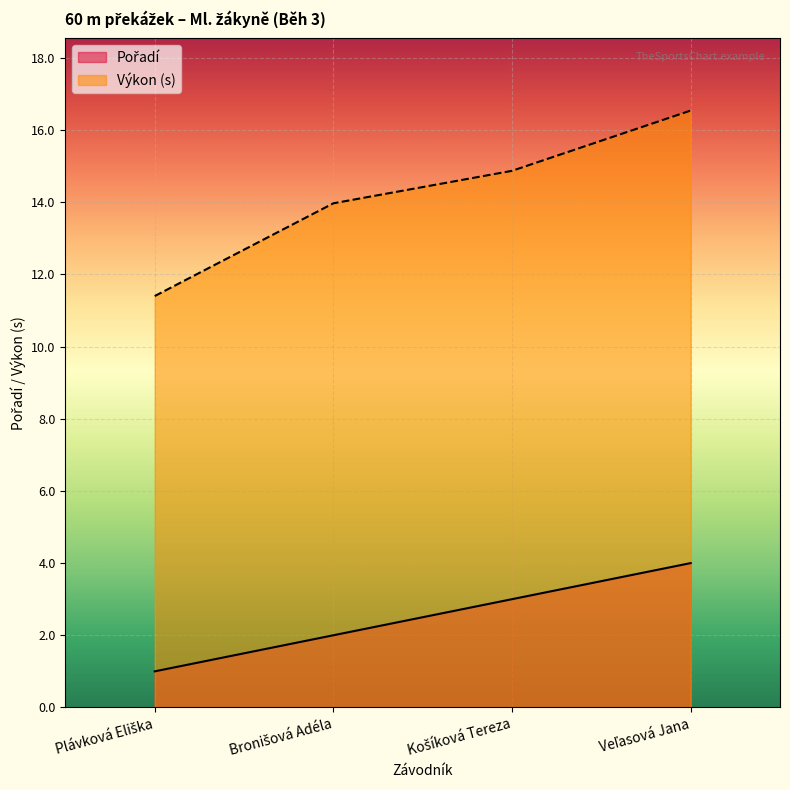

Reading right to left, extract all data points from this chart.

Pořadí: Veľasová Jana=4.0	Košíková Tereza=3.0	Bronišová Adéla=2.0	Plávková Eliška=1.0
Výkon: Veľasová Jana=16.5	Košíková Tereza=14.9	Bronišová Adéla=14.0	Plávková Eliška=11.4